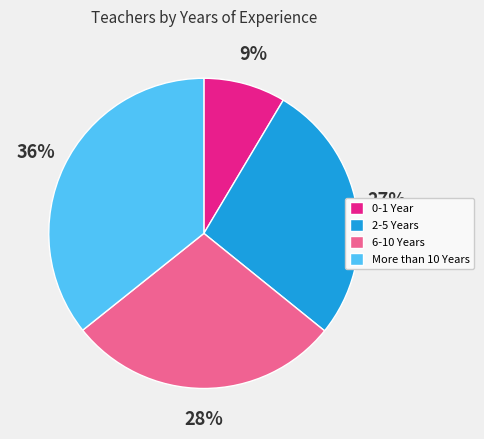

Which slice is the smallest?

0-1 Year